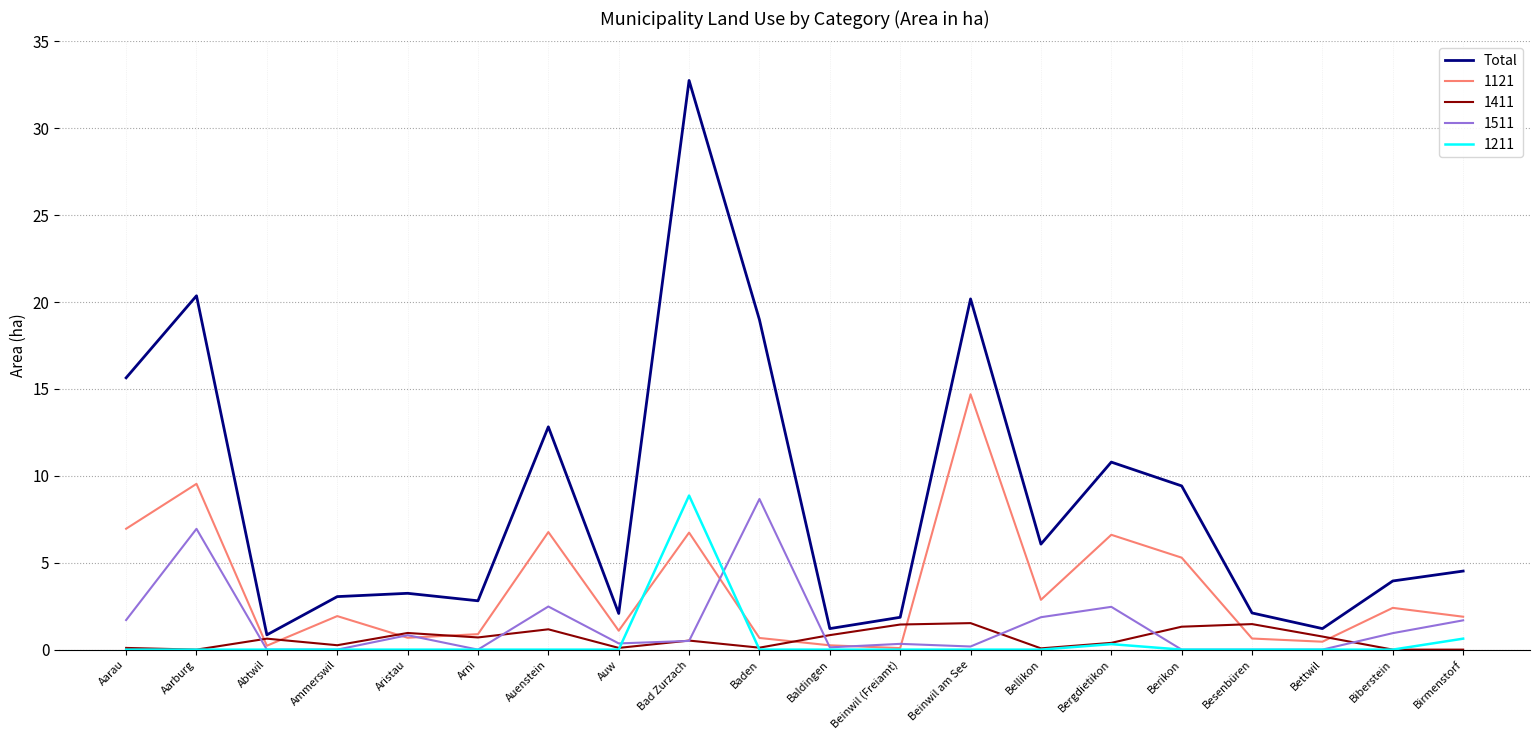

True or false: 1121 has a value of 2.9 at Berikon.

False